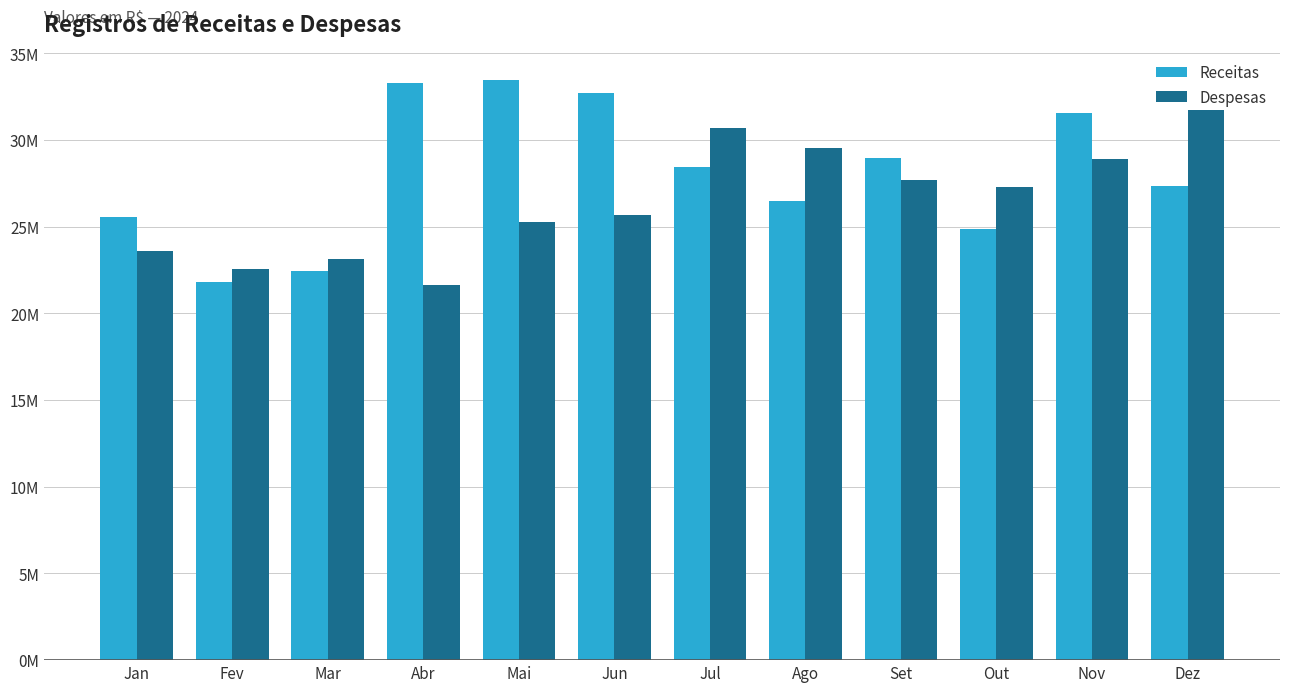

Which series changed the most between Fev and Jun?

Receitas